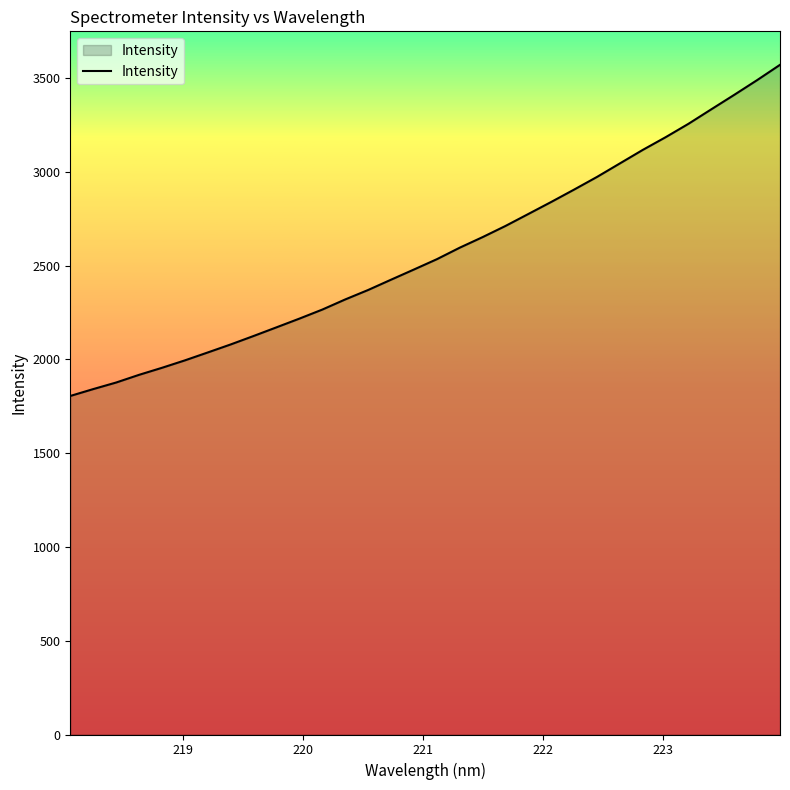

Count the number of categories in the chart.

32